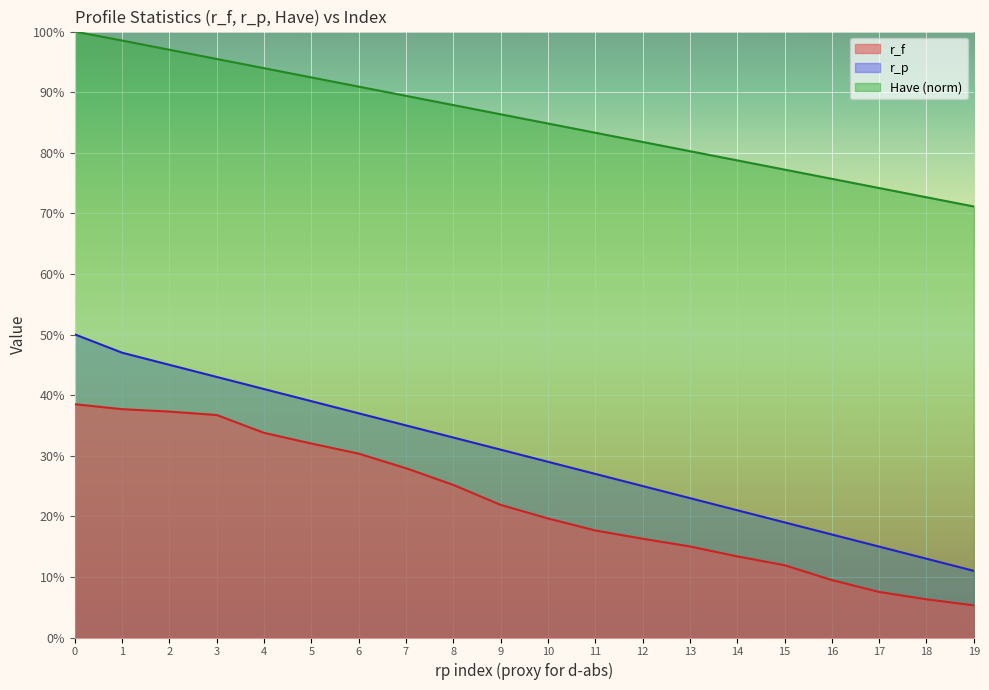

At how many categories does at least one series exceed 0?

20